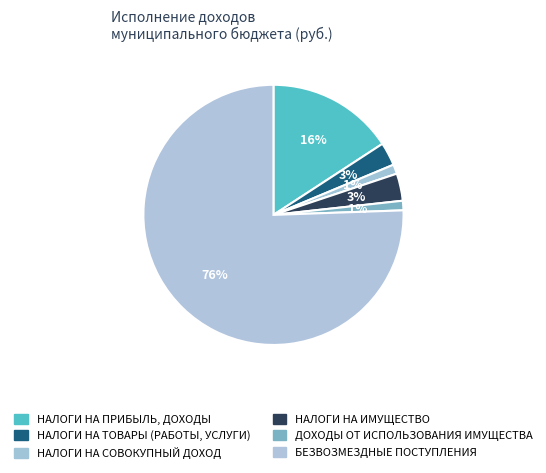

What percentage do НАЛОГИ НА ИМУЩЕСТВО and НАЛОГИ НА ТОВАРЫ (РАБОТЫ, УСЛУГИ) together represent?

6.3%